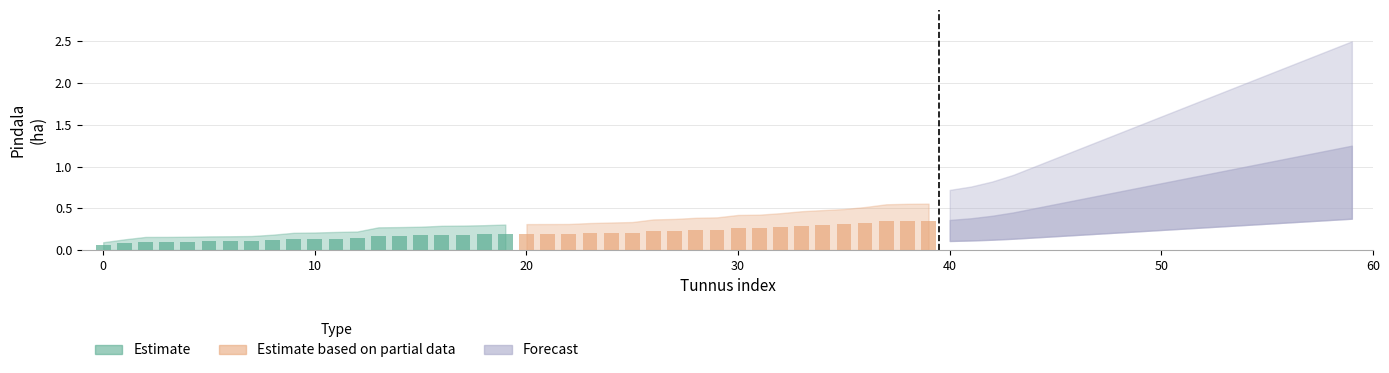

Are the bars grouped side by side (vs. stacked)?

Yes